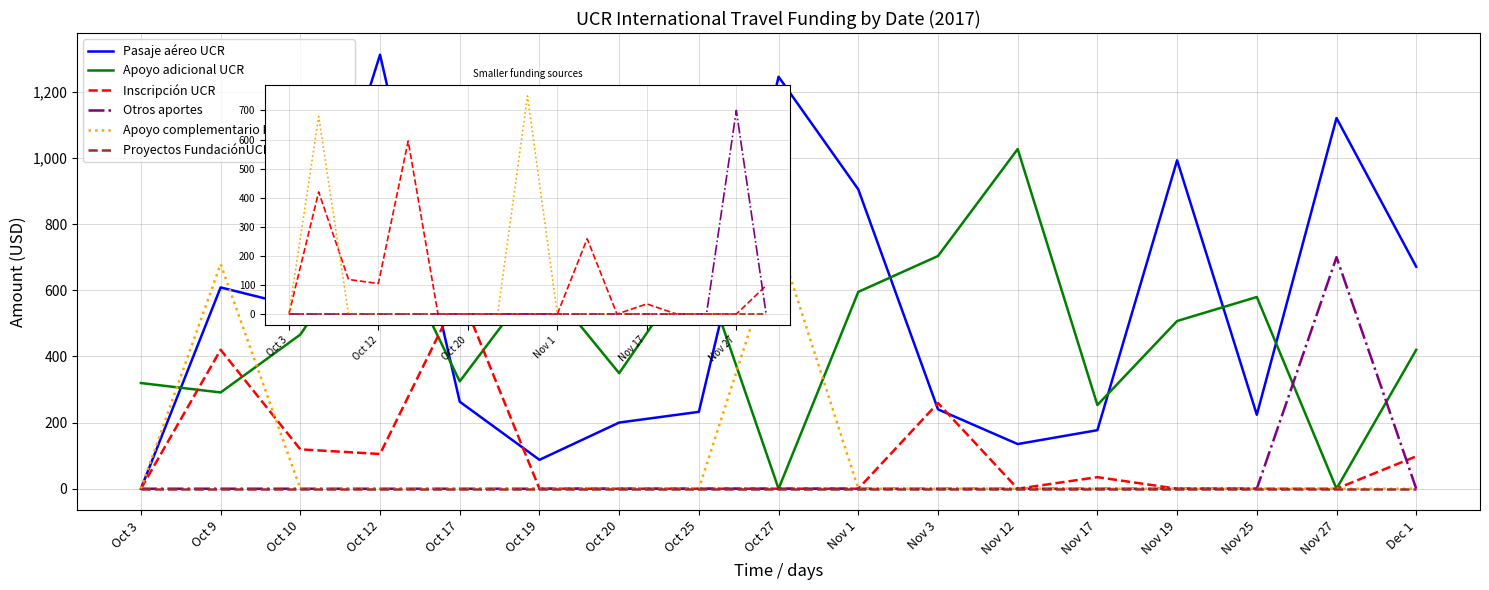

Which series changed the most between Oct 10 and Nov 19?

Pasaje aéreo UCR